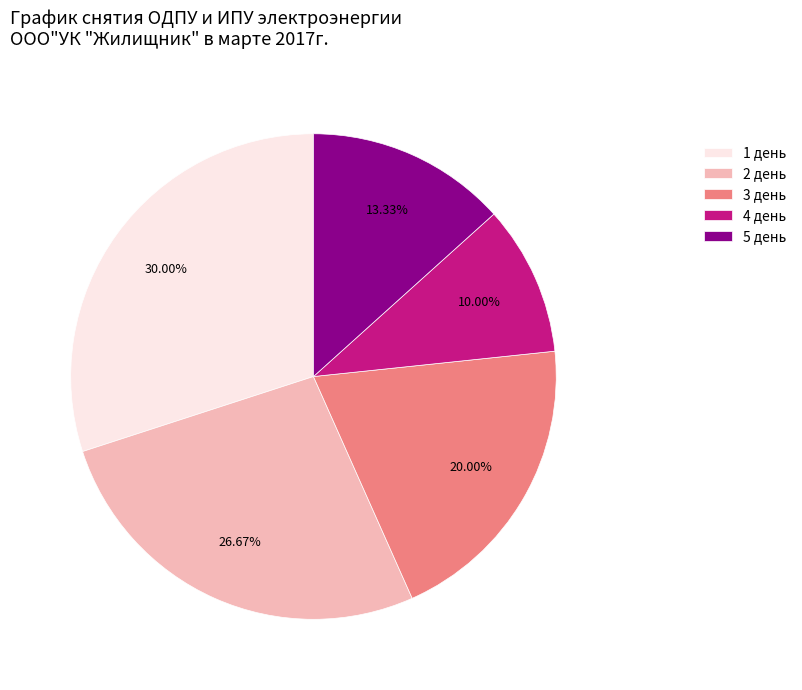

To the nearest percent, what portion does 1 день represent?

30%